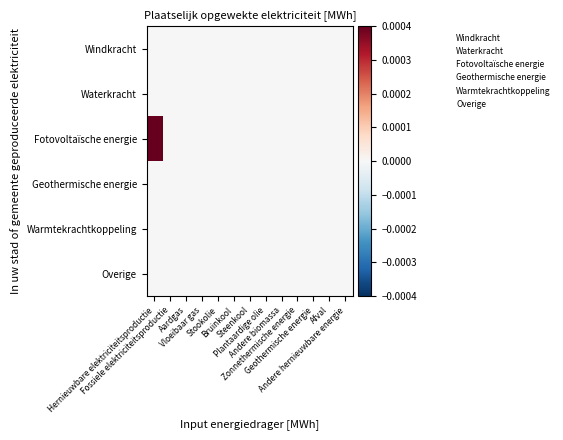

Which category has the lowest value across all series?

Hernieuwbare elektriciteitsproductie